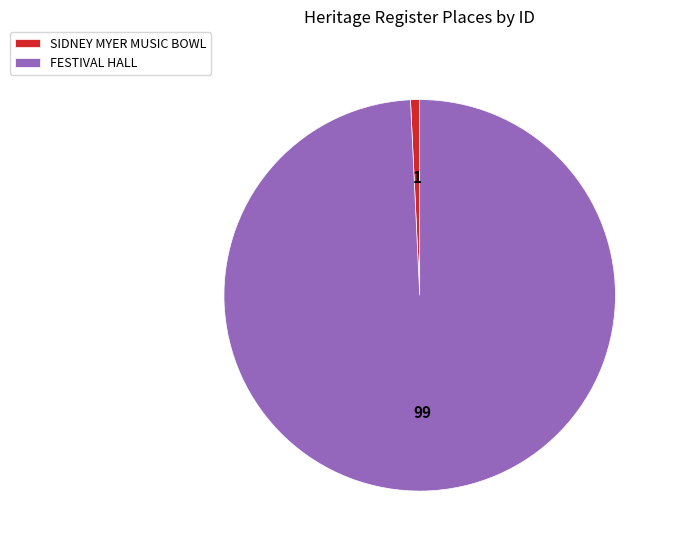

Is there a majority slice in this chart?

Yes